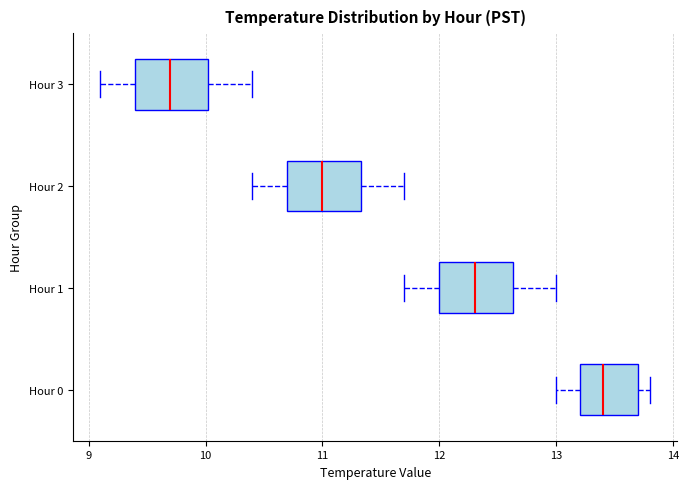

Where does the median line of the box for Hour 1 sit on the x-axis? The values are not printed on the chart, so give them approximately, as read against the axis.

12.3